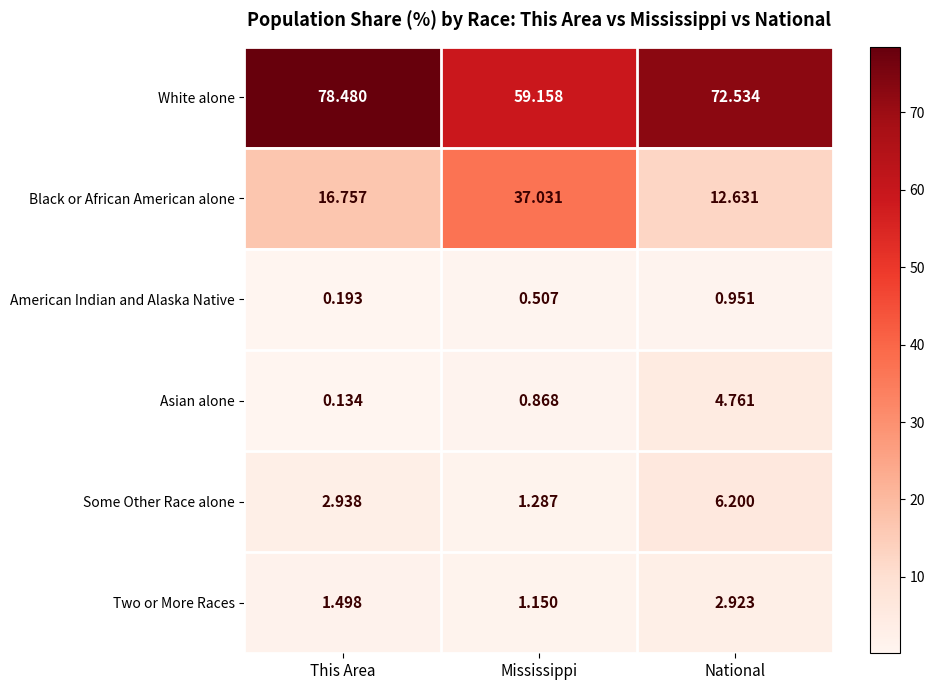

Which series has the widest spread of values?

Black or African American alone